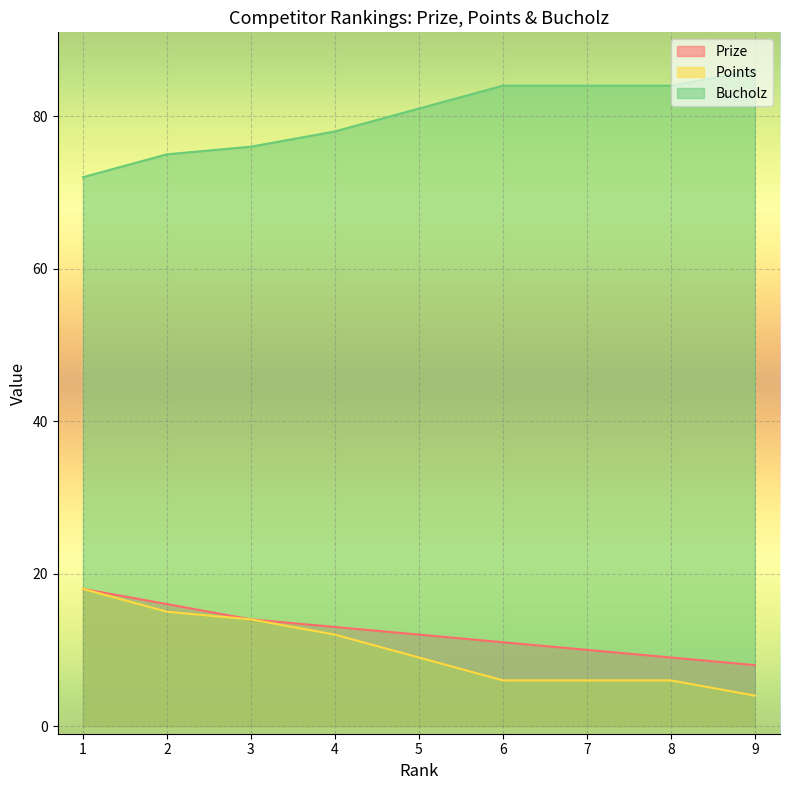

True or false: Points and Prize intersect in this chart.

False